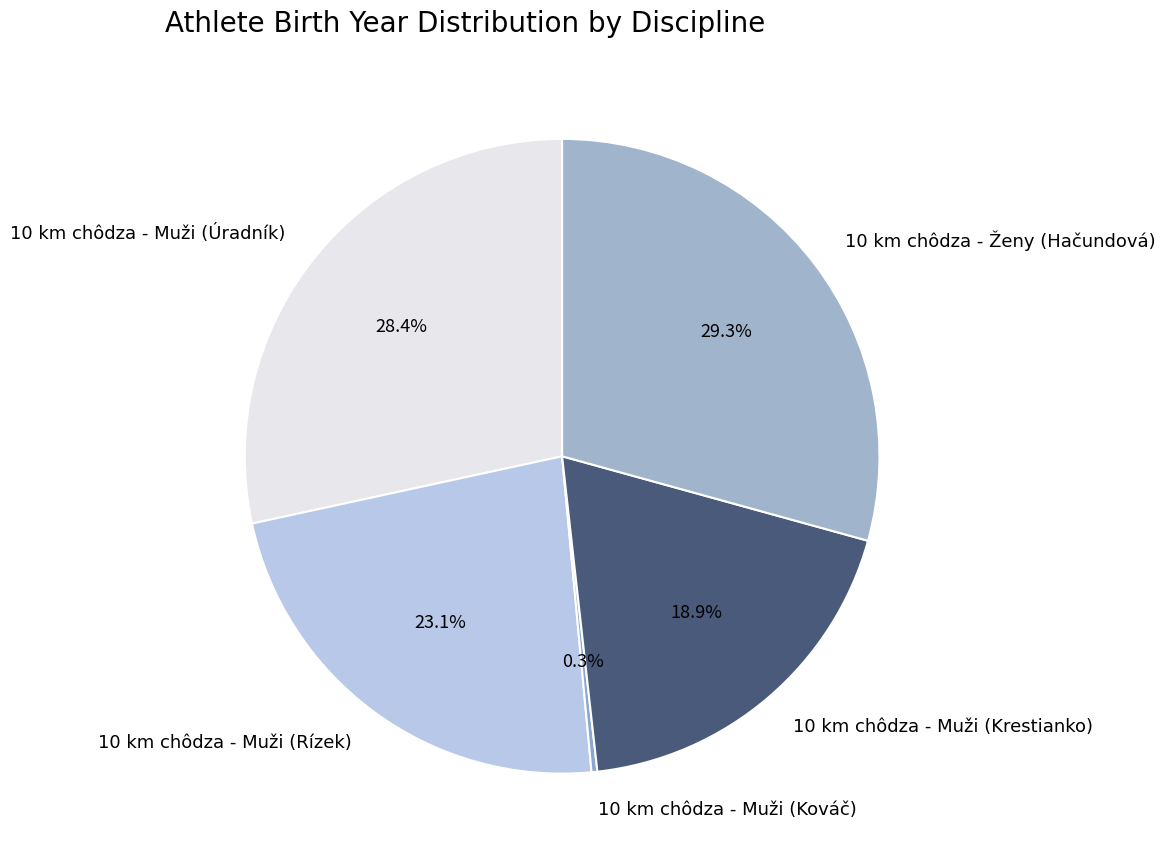

What is the ratio of the value at 10 km chôdza - Muži (Úradník) to the value at 10 km chôdza - Muži (Krestianko)?

1.5